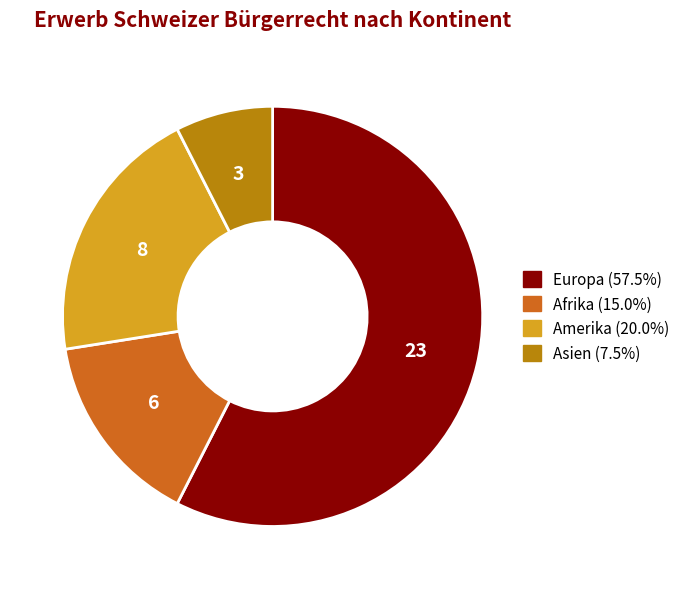

Does any single category account for the majority?

Yes